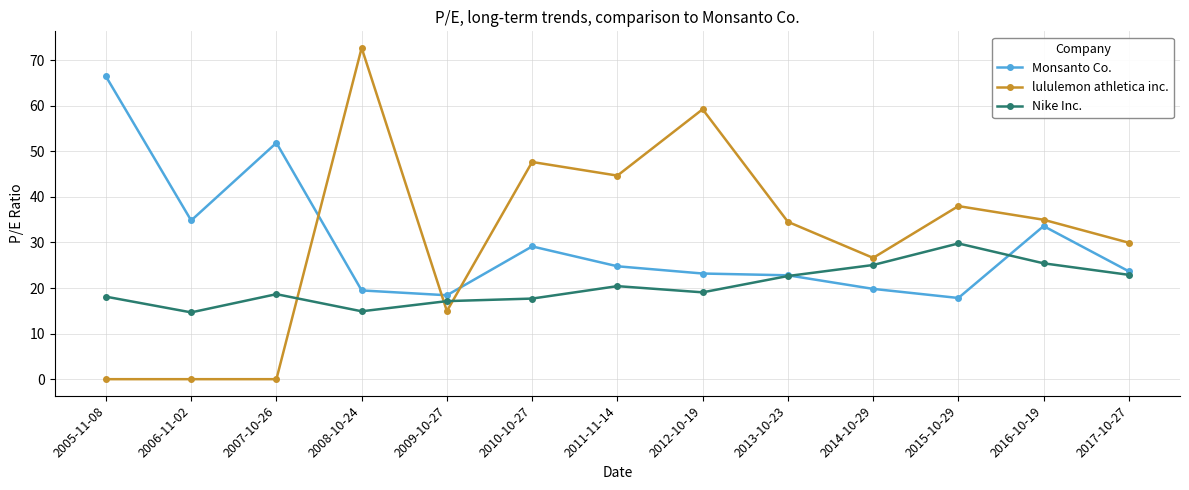

What is the average value of the lululemon athletica inc. series?

31.0